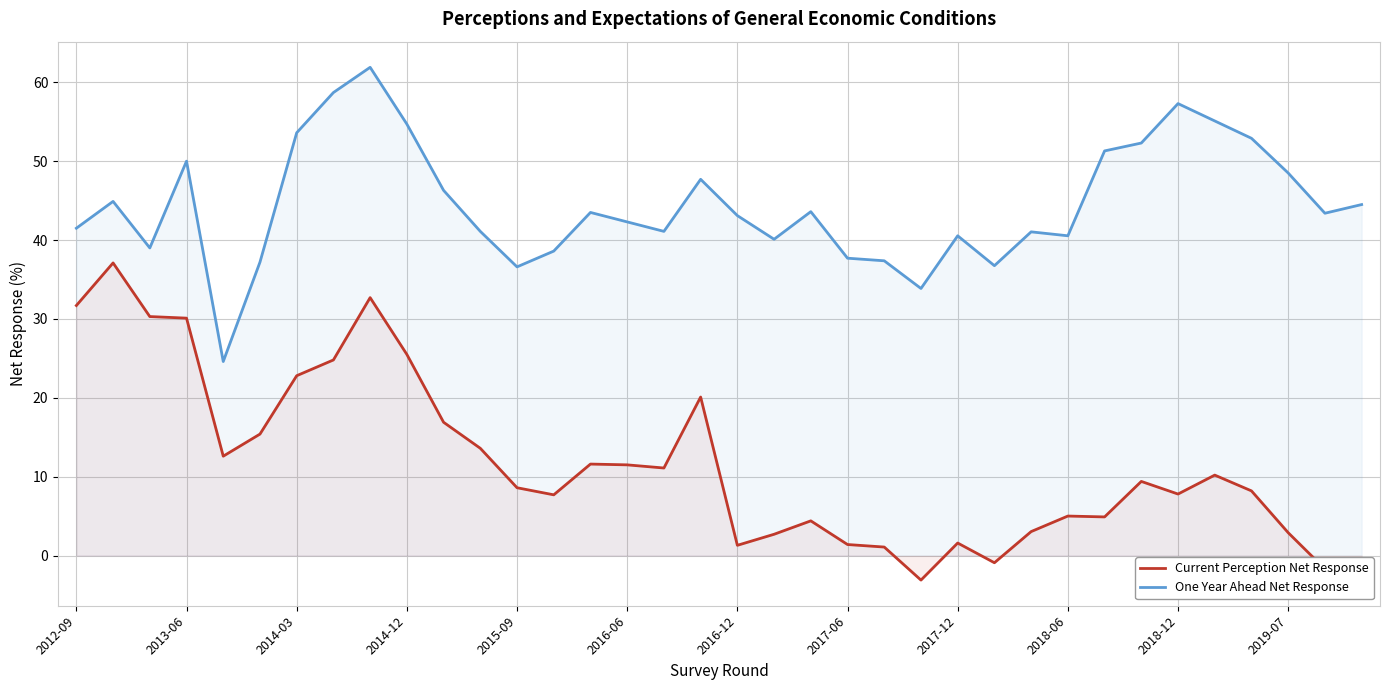

True or false: One Year Ahead Net Response has a value of 14.8 at 2016-12.

False